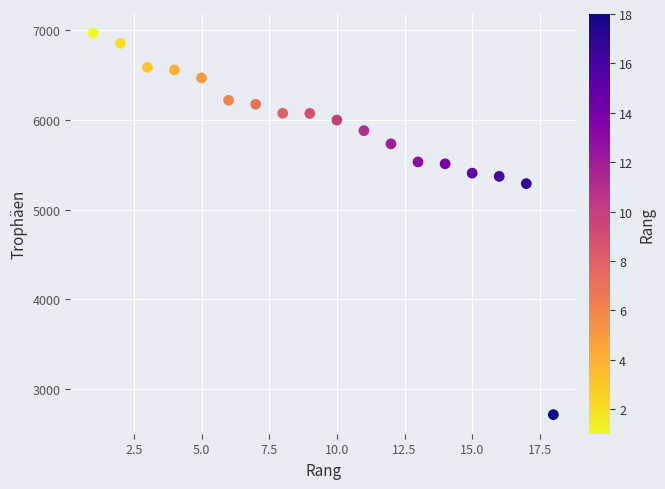

What Y value in the scatter plot is closest to 4842?

5291